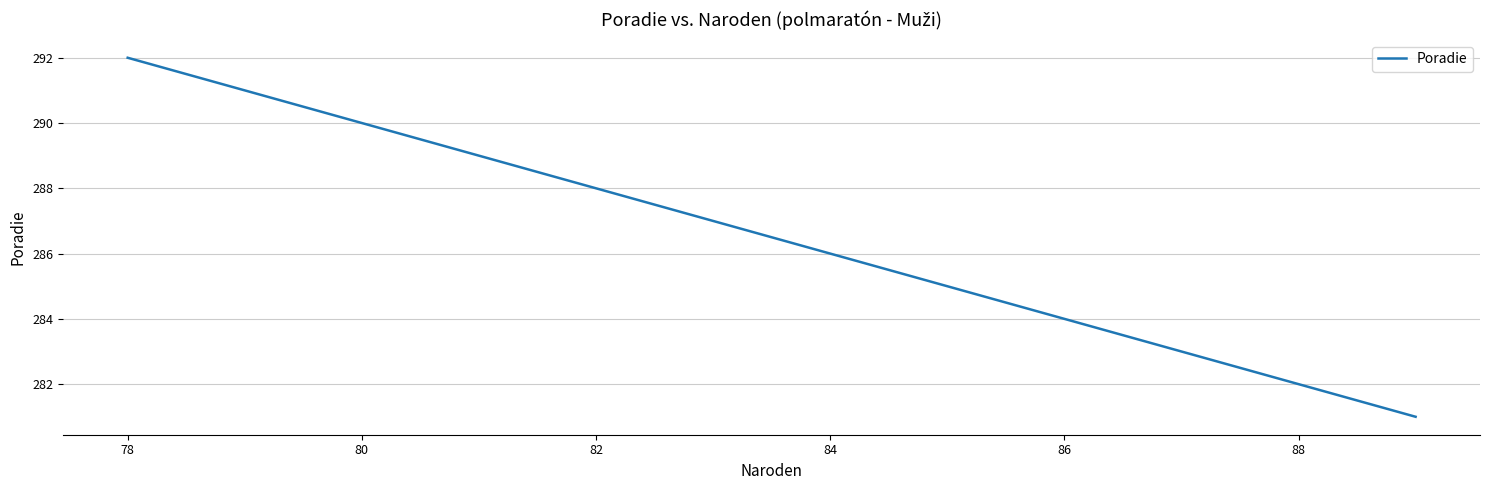

What is the approximate value at 78, to the nearest 10?

290